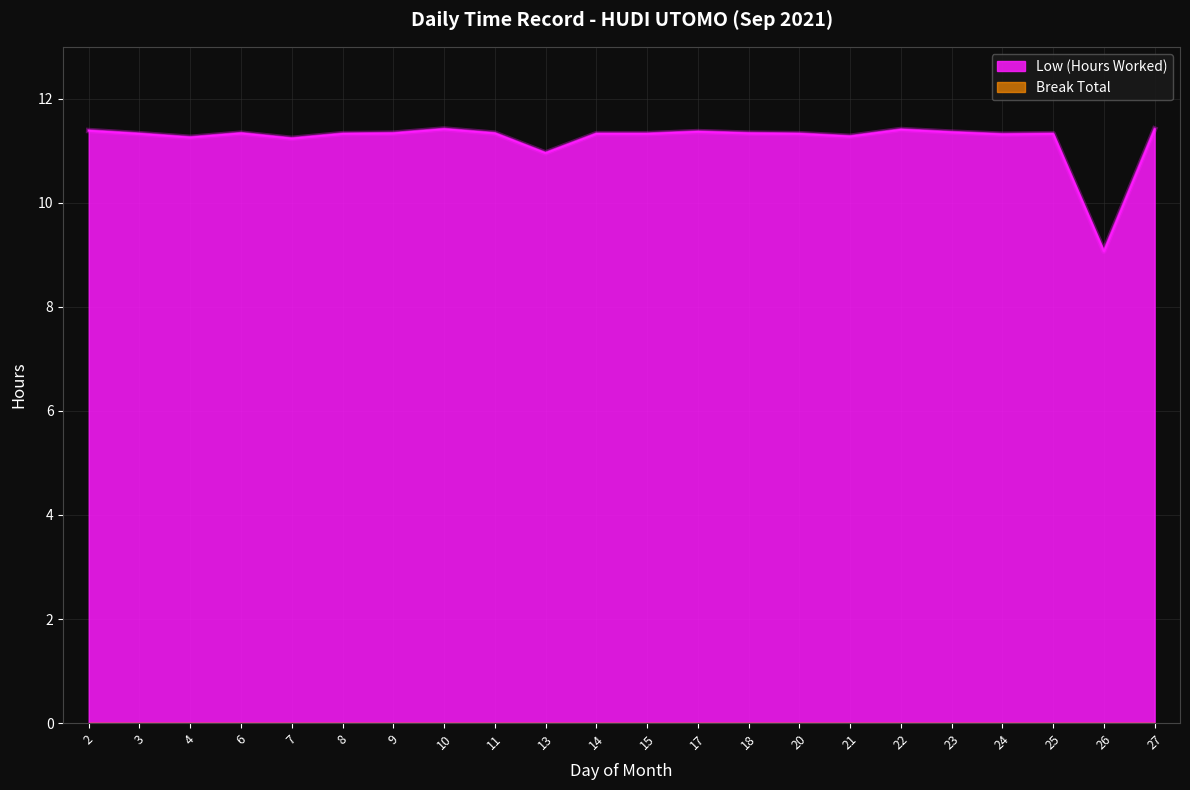

How many points are higher than both their immediate neighbors (excluding endpoints)?

5